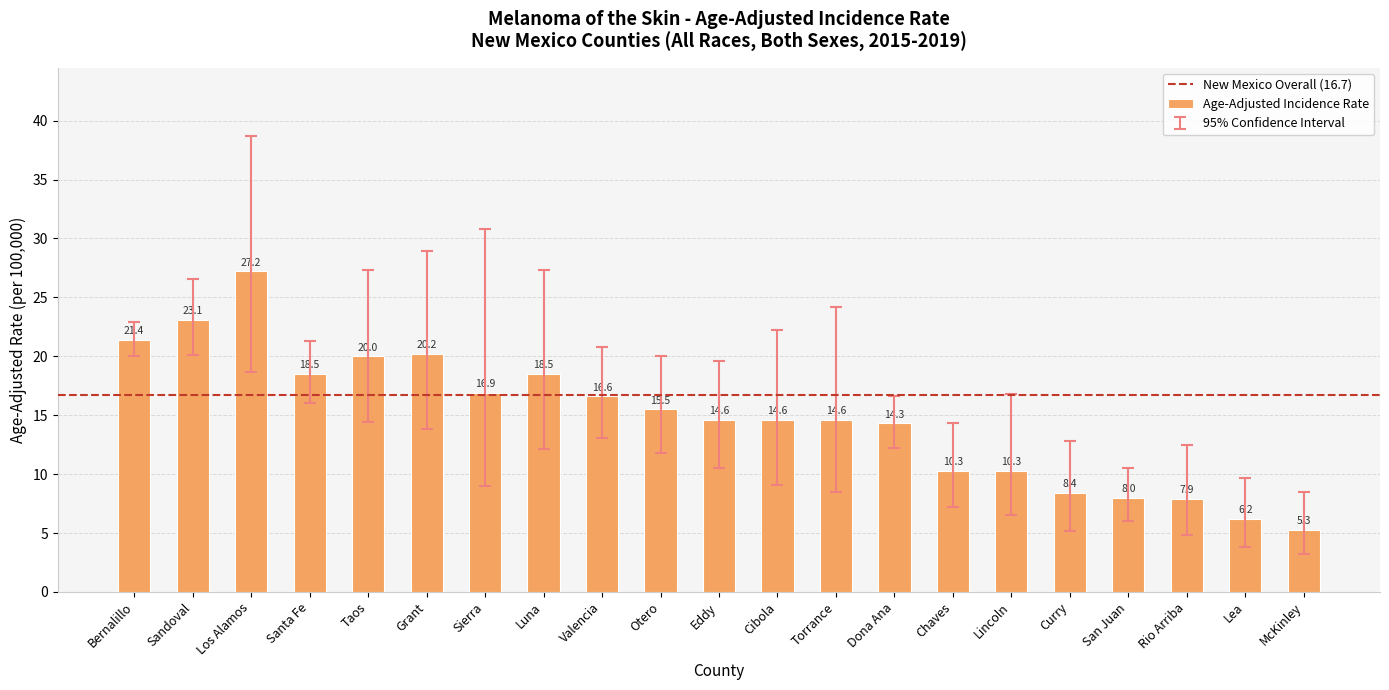

What is the change in value from Sandoval to Rio Arriba?

-15.2